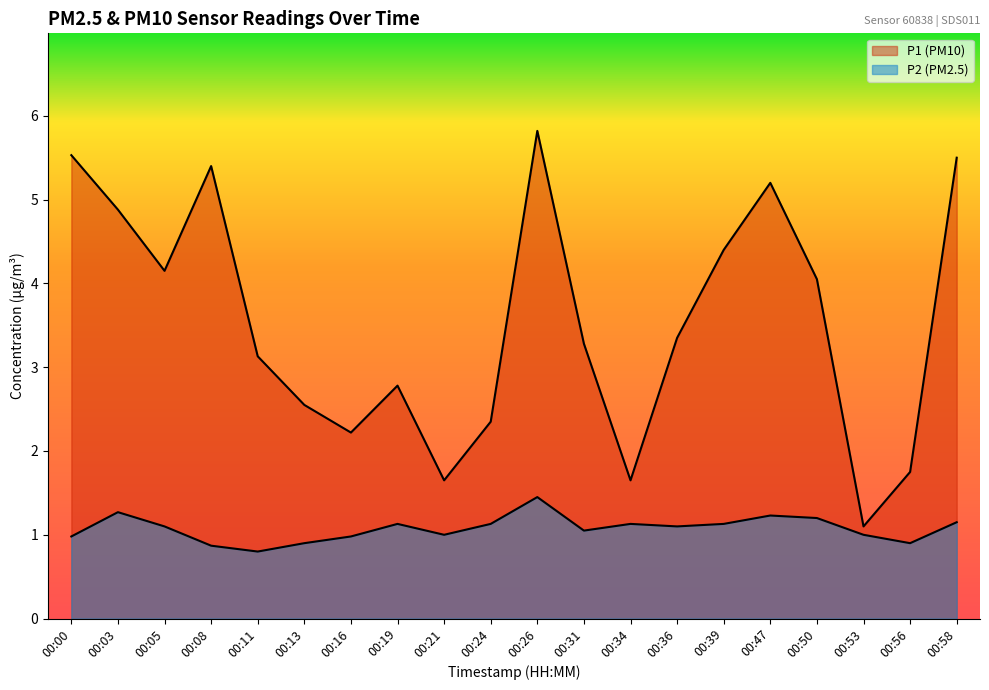

Is it true that P2 equals 1.1 at 00:39?

True